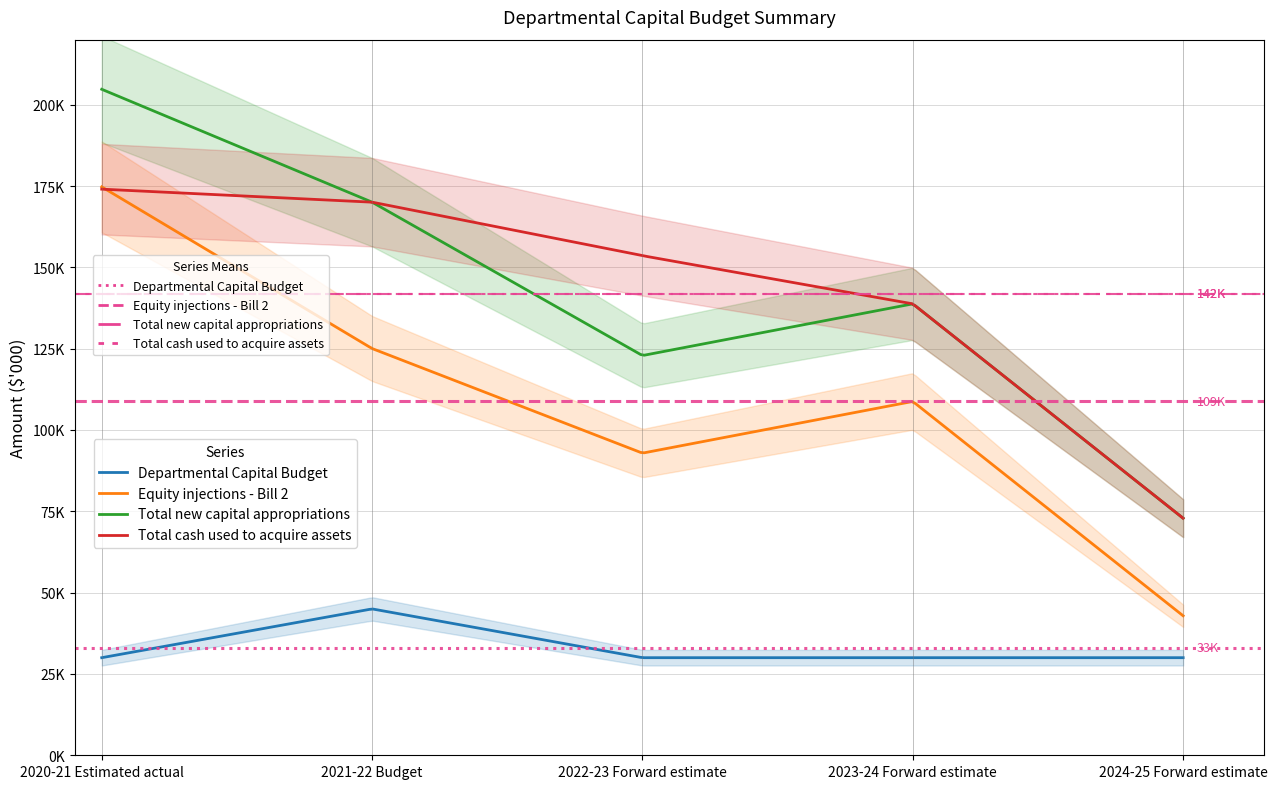

What is the difference between the maximum and second lowest values in the Departmental Capital Budget series?

15000